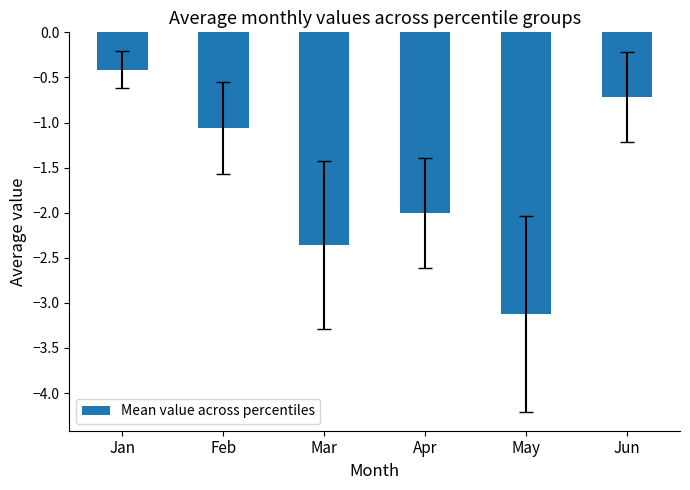

What is the difference between the values at Jun and Mar?

1.6